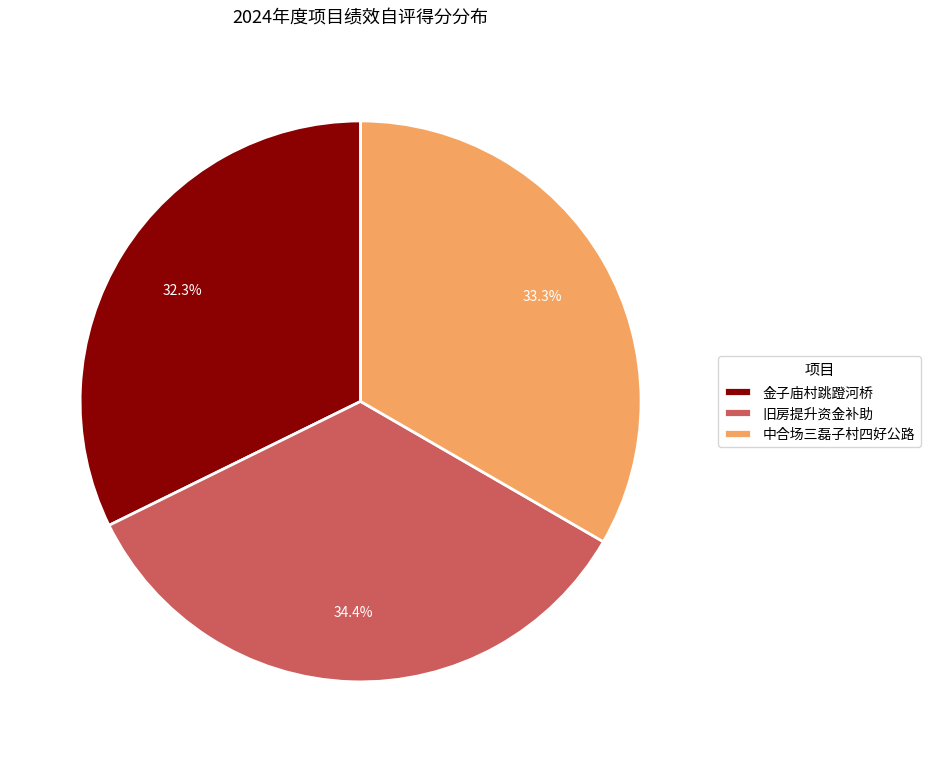

To the nearest percent, what is the average slice percentage?

33%